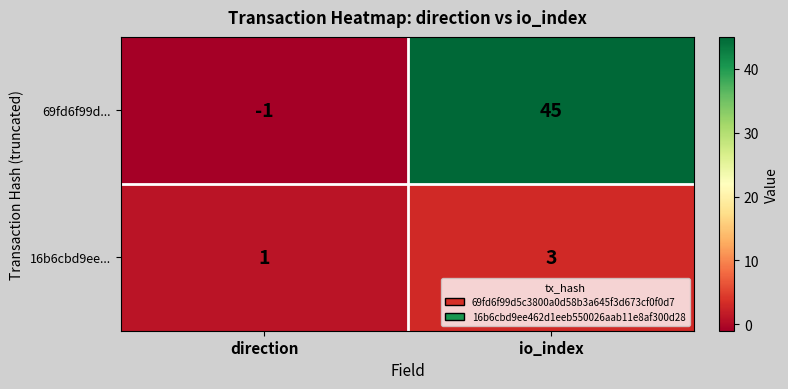

At how many categories does at least one series exceed 21?

1